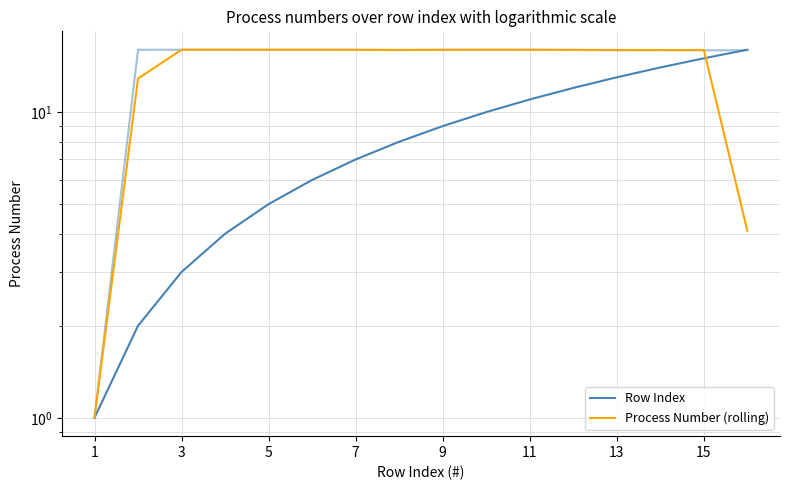

What are all the series names shown in the legend?

Row Index, Process Number (rolling)